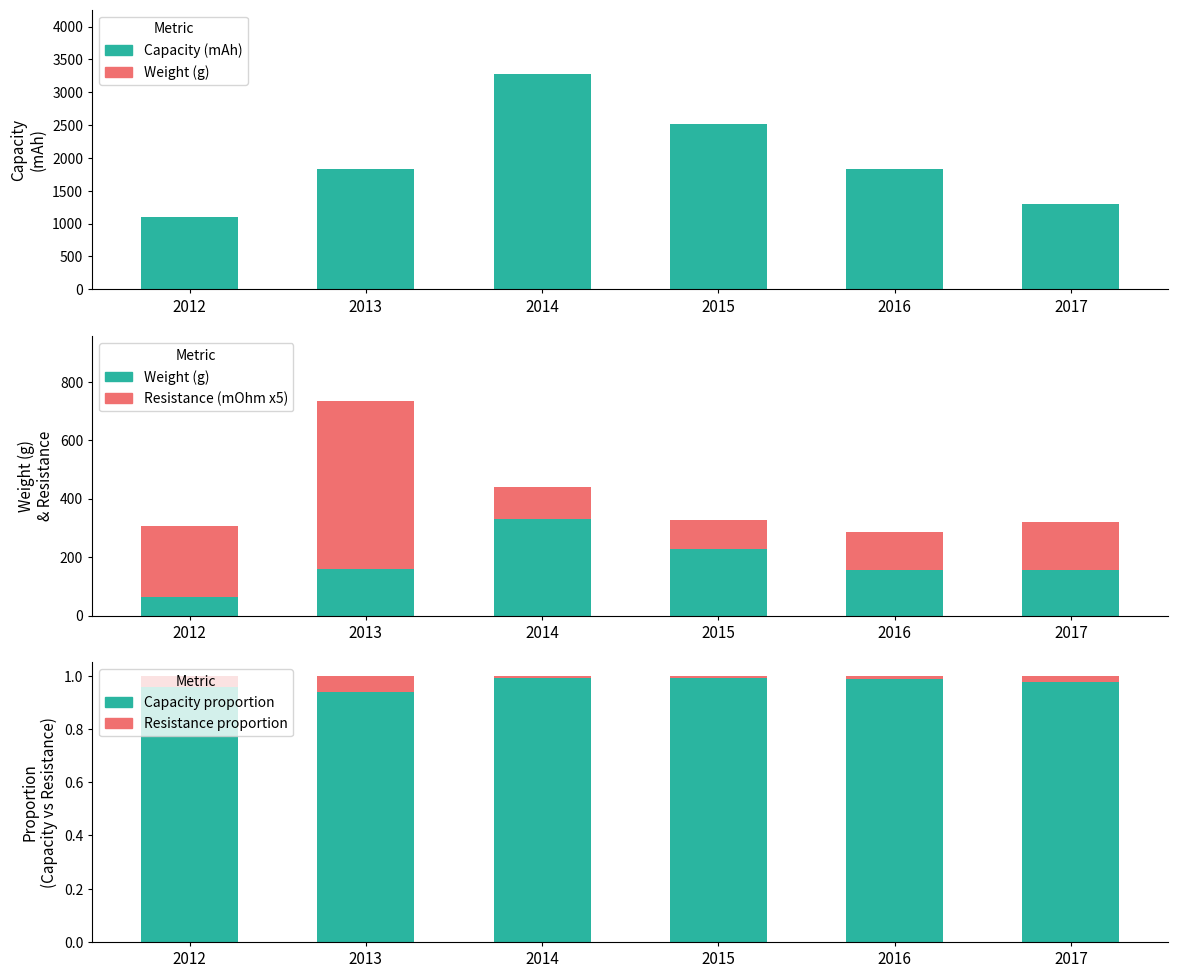

How many distinct data groups are displayed?

5